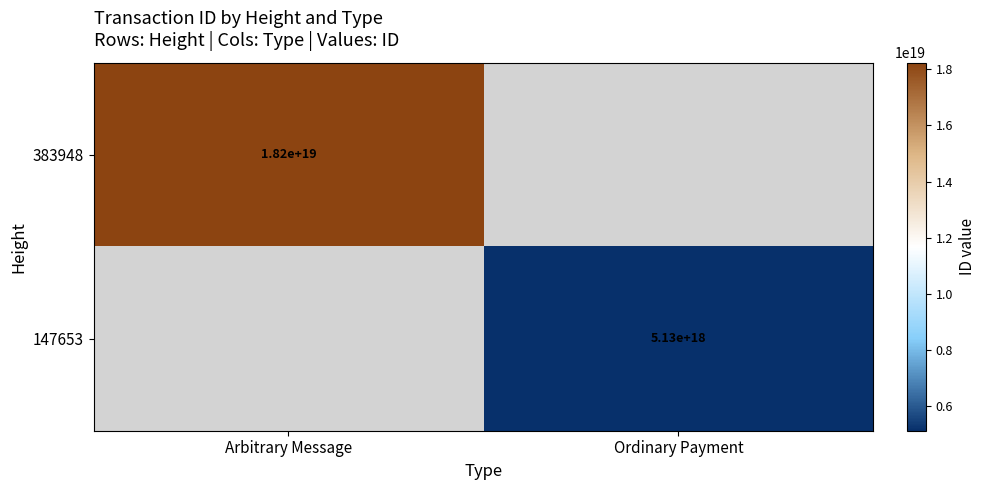

How many categories are shown in the chart?

2